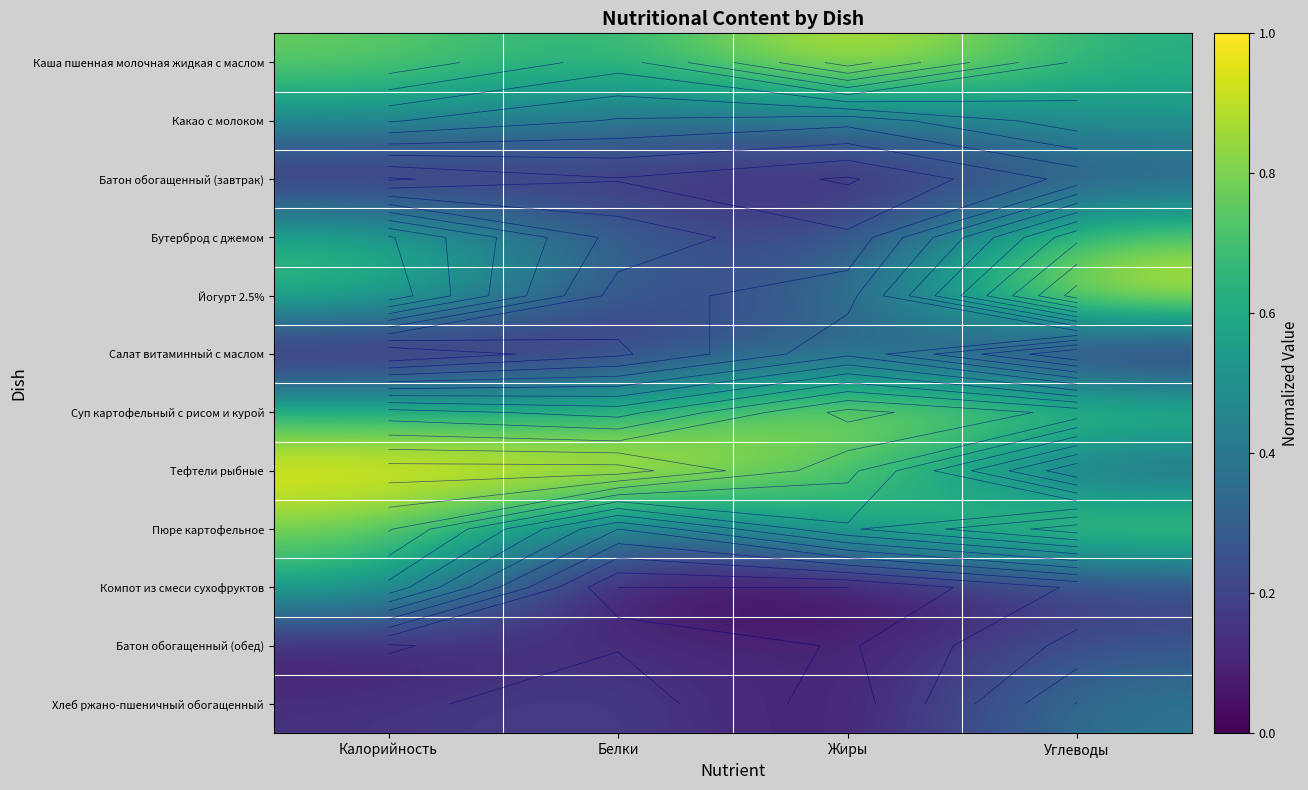

The value of Йогурт 2.5% at Белки is 0.2. True or false?

True